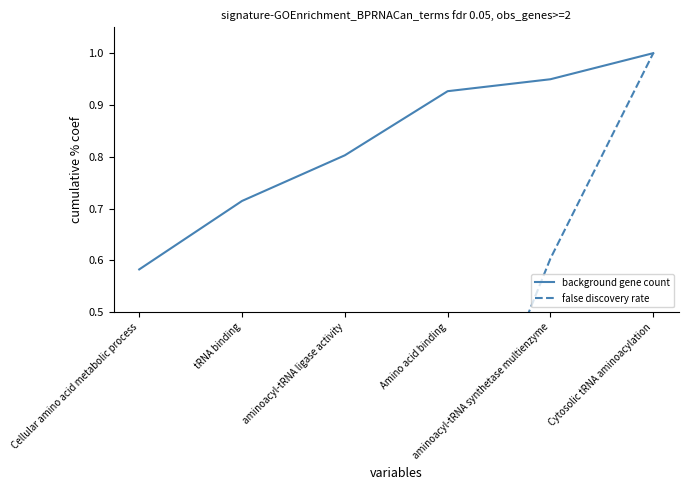

List the labels in order of false discovery rate value, largest first.

Cytosolic tRNA aminoacylation, aminoacyl-tRNA synthetase multienzyme, Cellular amino acid metabolic process, tRNA binding, aminoacyl-tRNA ligase activity, Amino acid binding